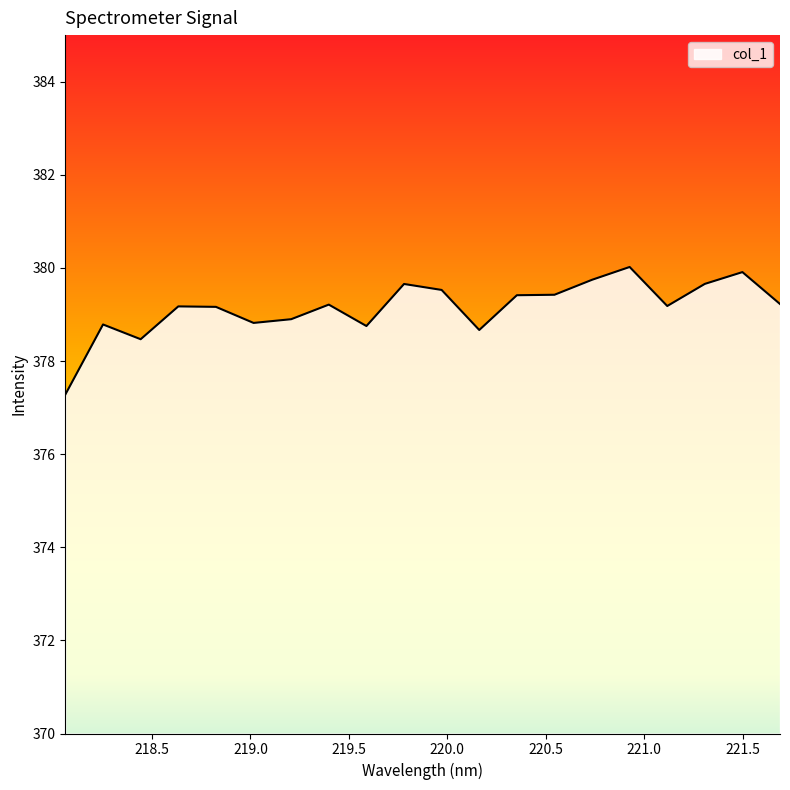

What is the smallest value displayed?

377.3